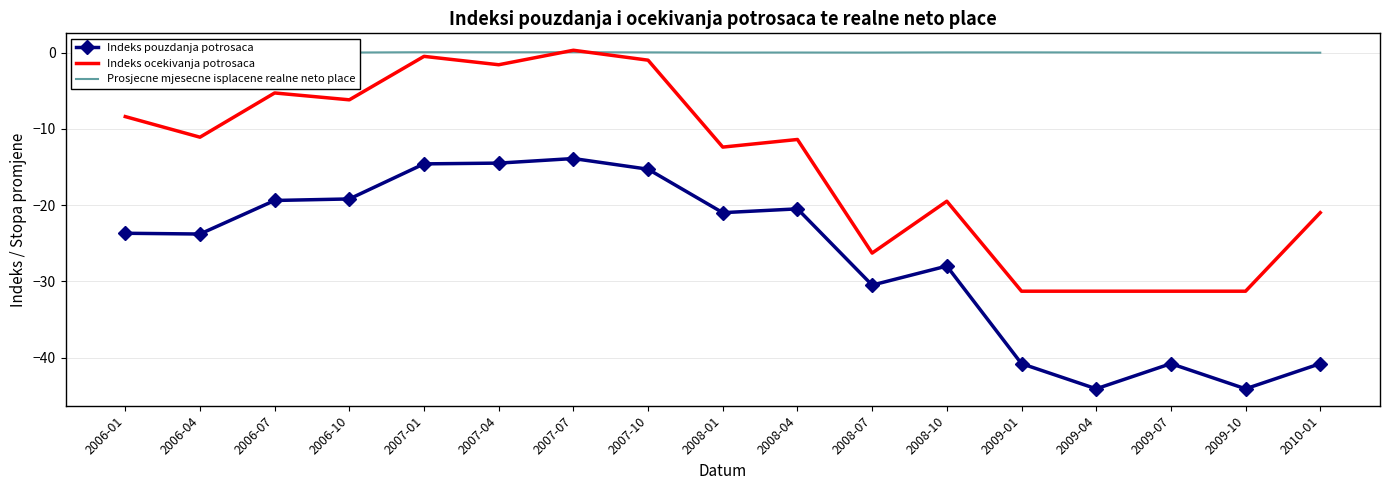

True or false: Indeks ocekivanja potrosaca and Indeks pouzdanja potrosaca cross at least once.

False